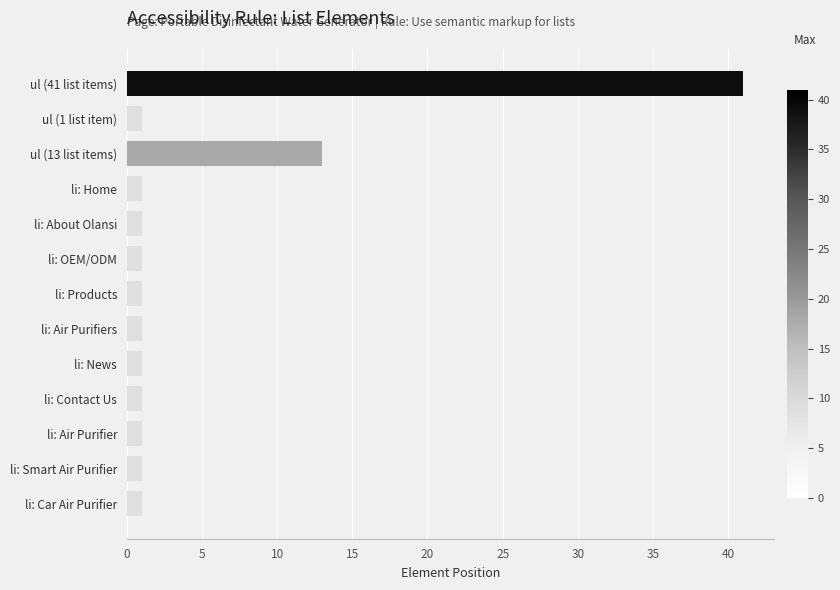

Does the chart contain any negative values?

No